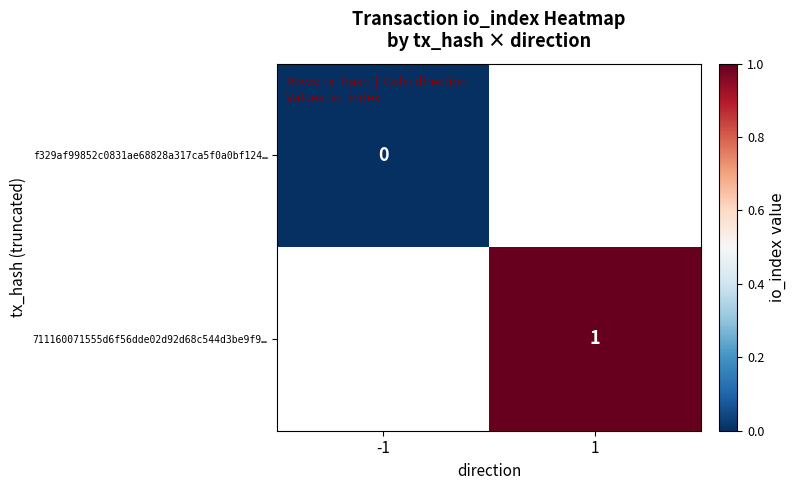

Is it true that 711160071555d6f56dde02d92d68c544d3be9f9… equals 0 at 1?

False